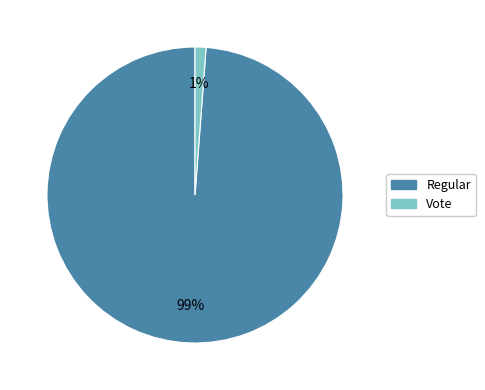

How many segments does this pie chart have?

2